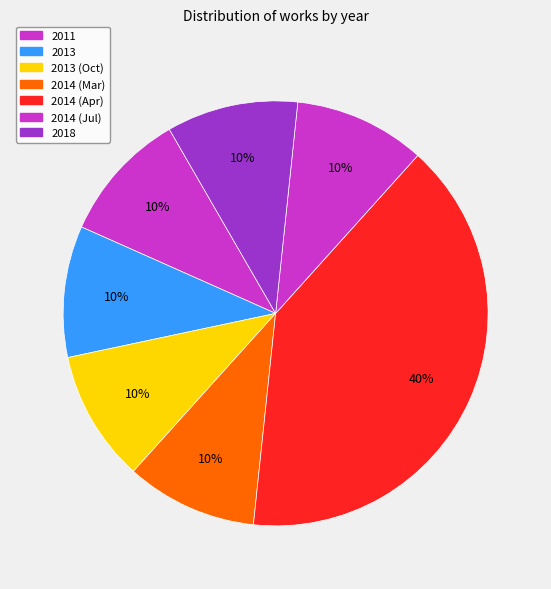

How many slices are in this pie chart?

7